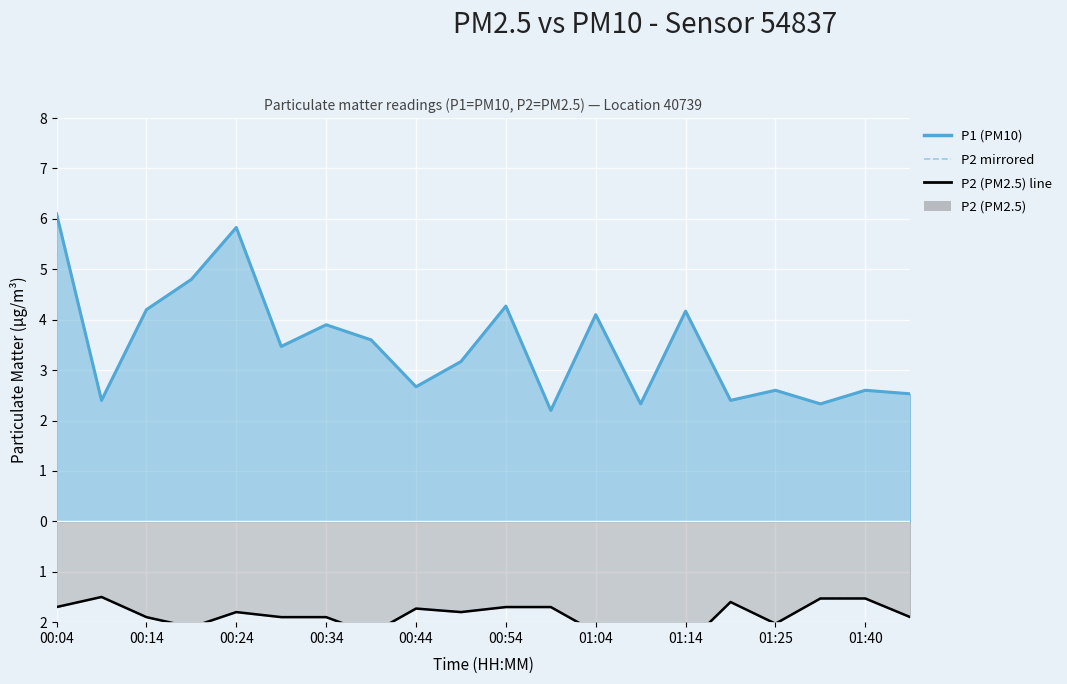

True or false: P2 (PM2.5) line and P2 mirrored cross at least once.

False